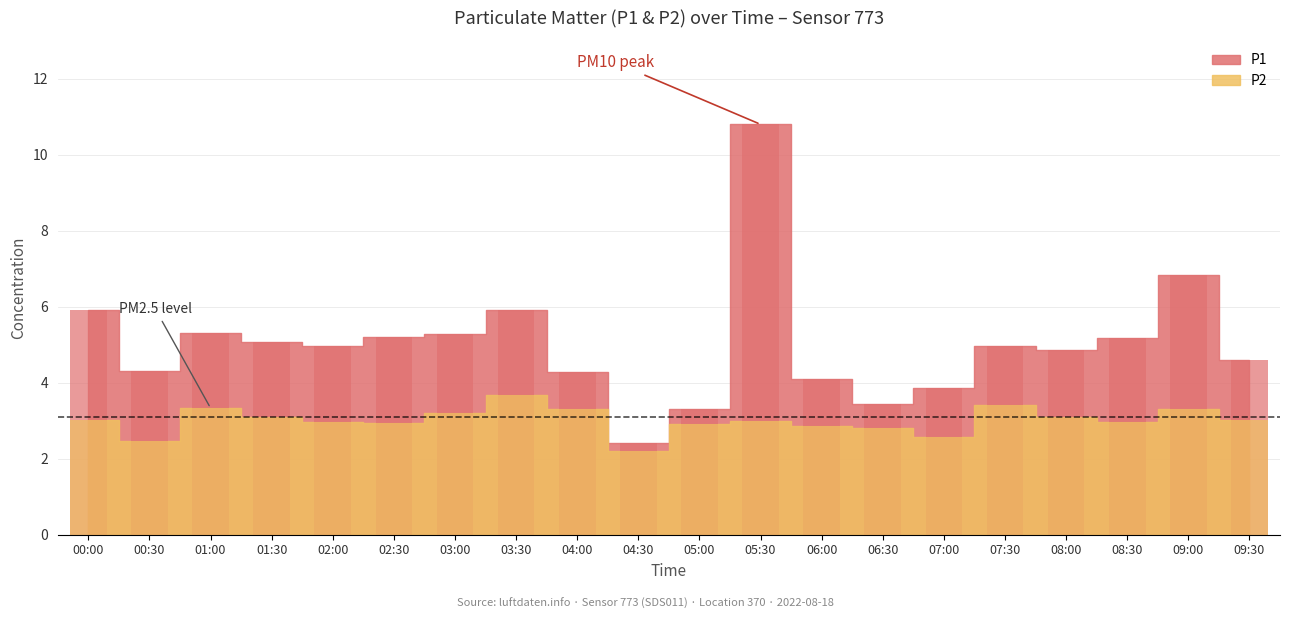

At which label does P1 first exceed 4?

00:00